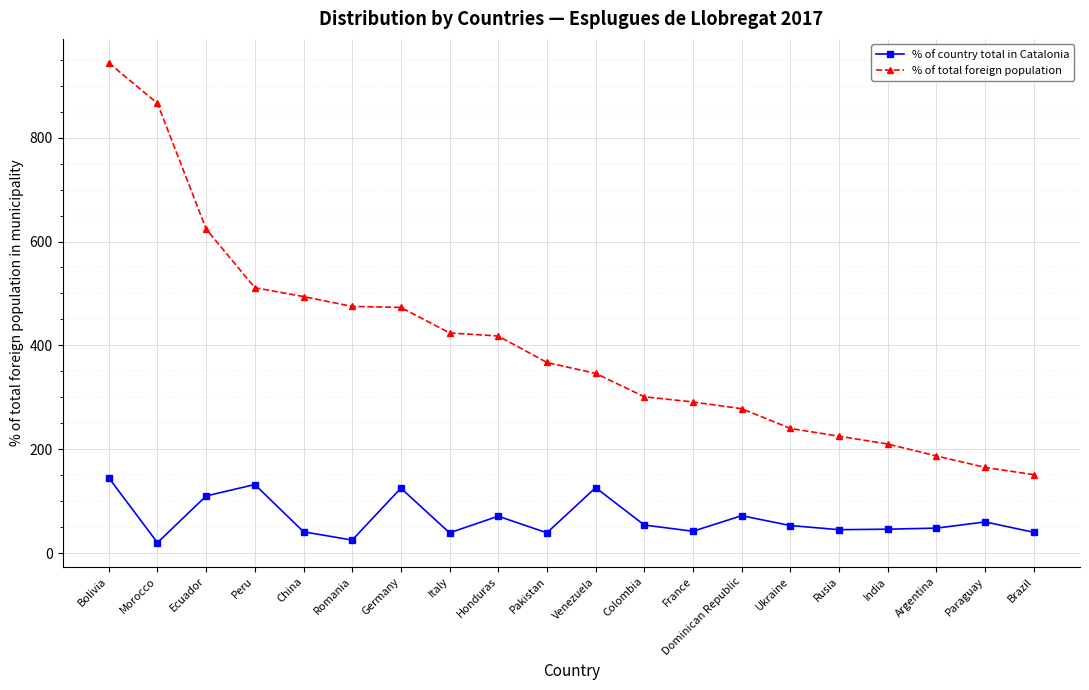

The % of total foreign population series shows 151 at Brazil. True or false?

True